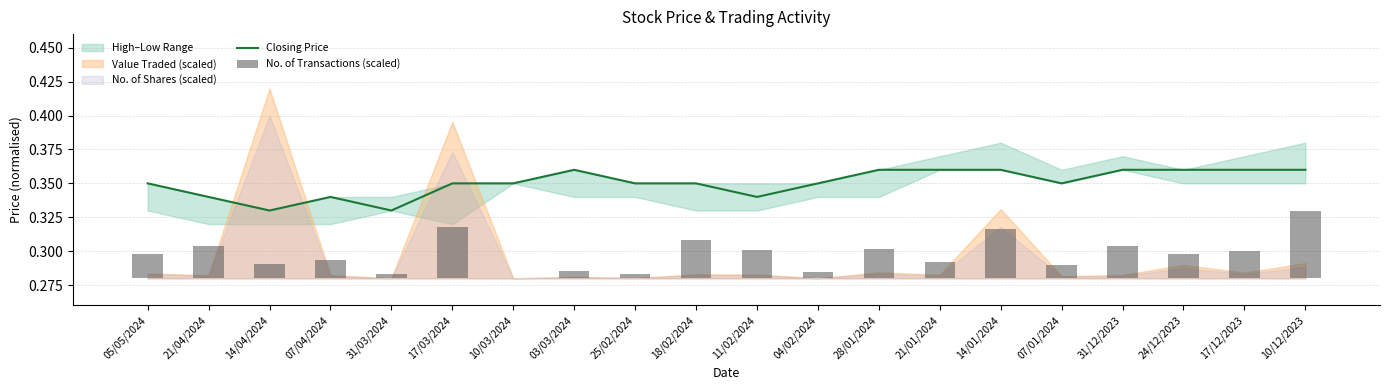

Reading left to right, transcribe all the data shown in this chart.

Closing Price: 0.3	0.3	0.3	0.3	0.3	0.3	0.3	0.4	0.3	0.3	0.3	0.3	0.4	0.4	0.4	0.3	0.4	0.4	0.4	0.4
No. of Transactions (scaled): 0.0	0.0	0.0	0.0	0.0	0.0	0.0	0.0	0.0	0.0	0.0	0.0	0.0	0.0	0.0	0.0	0.0	0.0	0.0	0.1